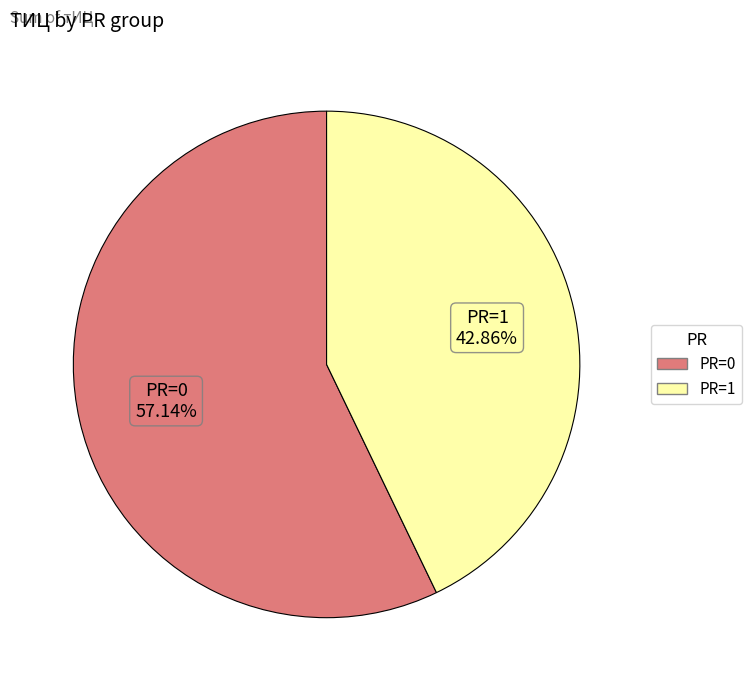

How many slices are in this pie chart?

2